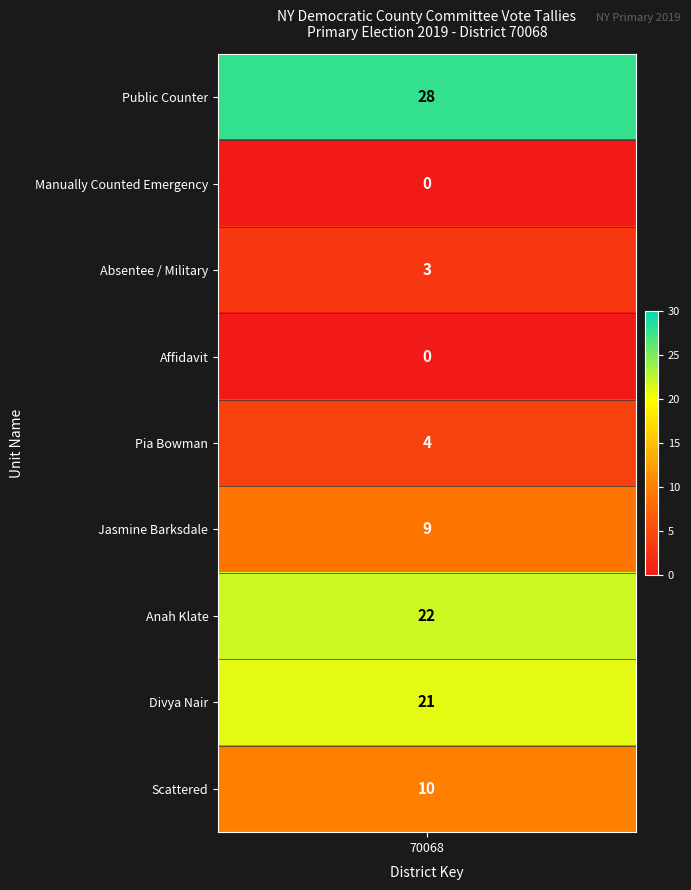

How many values are below 9?

4